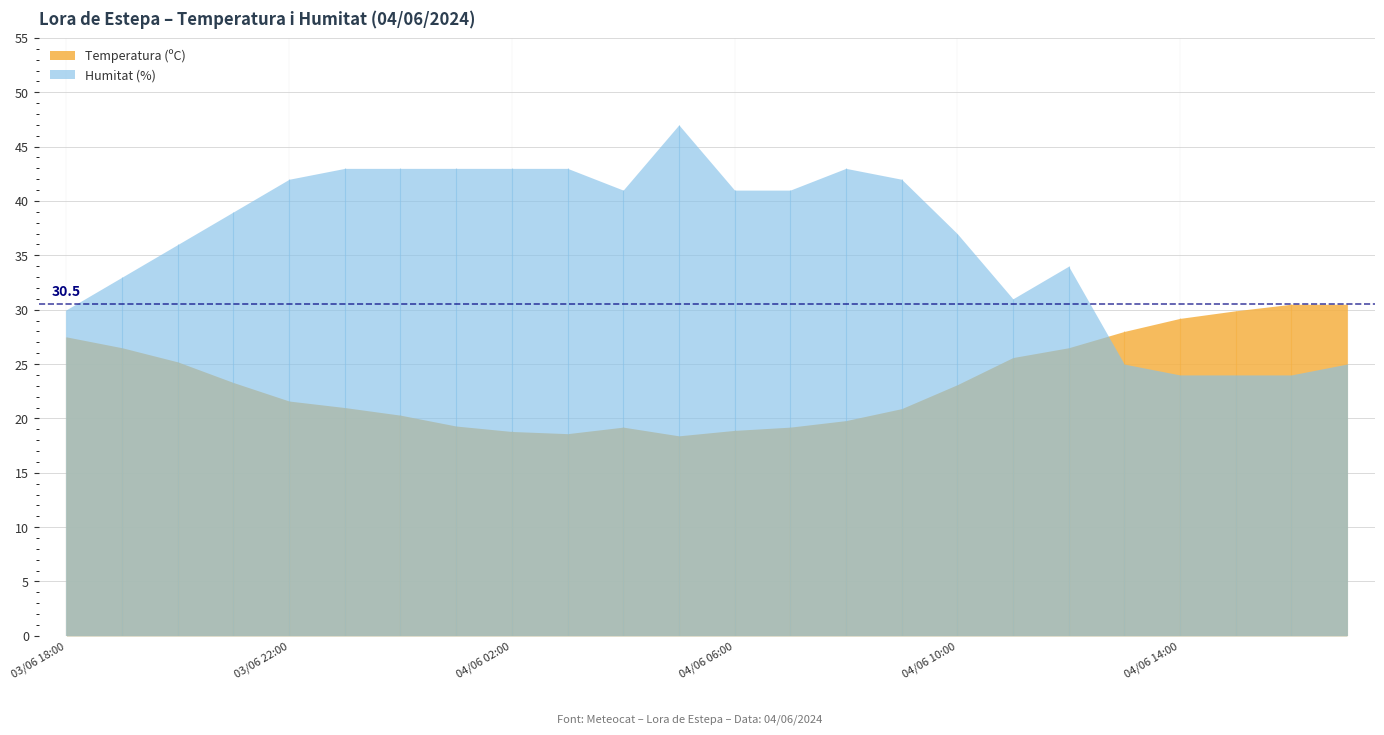

Count the number of categories in the chart.

24